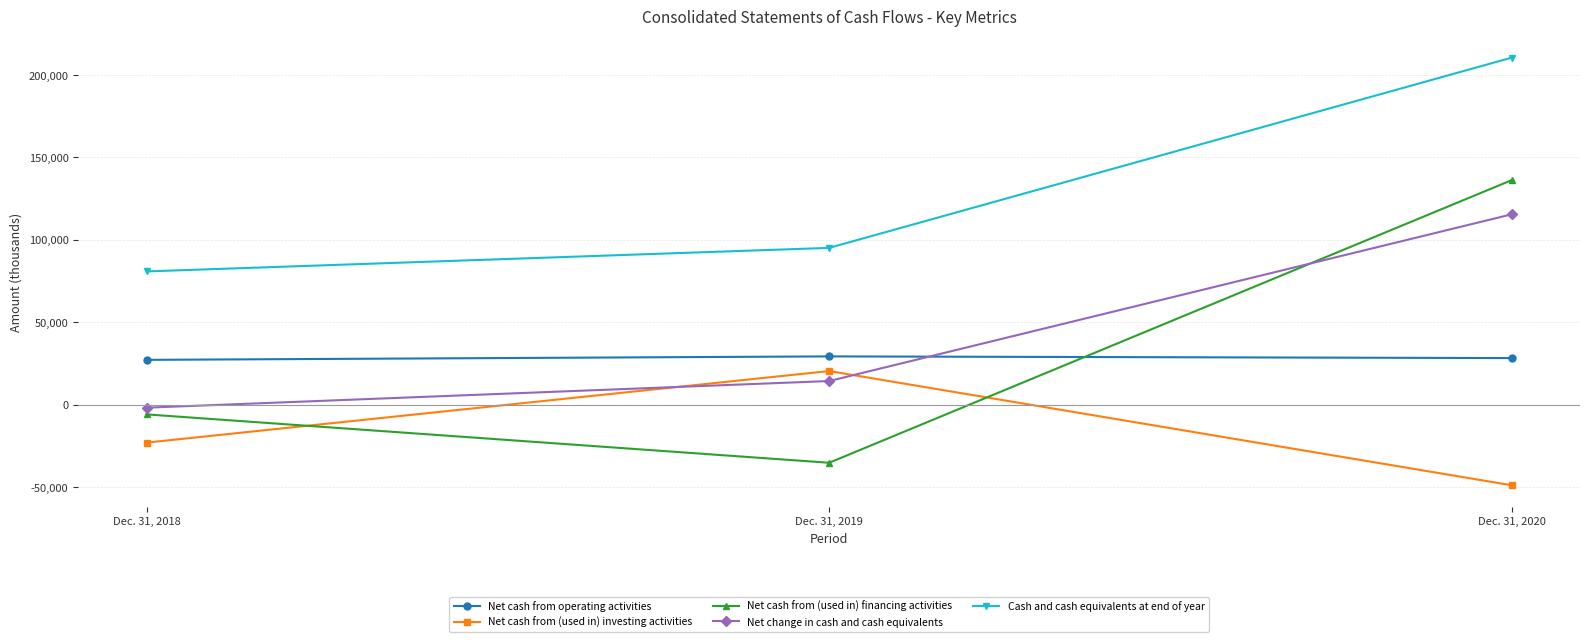

Which series has the largest total across all categories?

Cash and cash equivalents at end of year